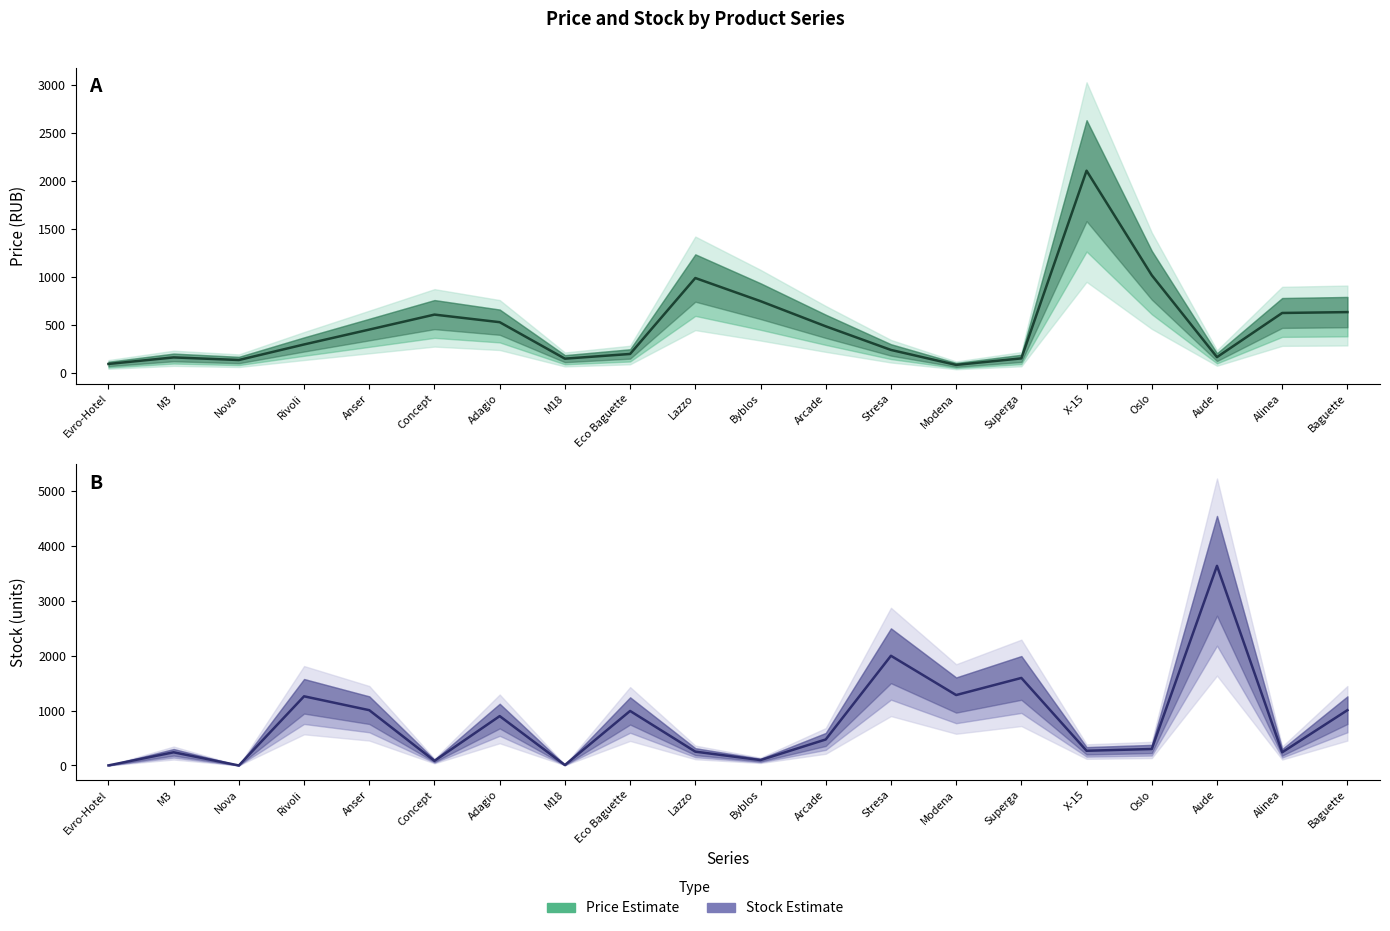

Which category has the highest value in the Price Estimate series?

X-15